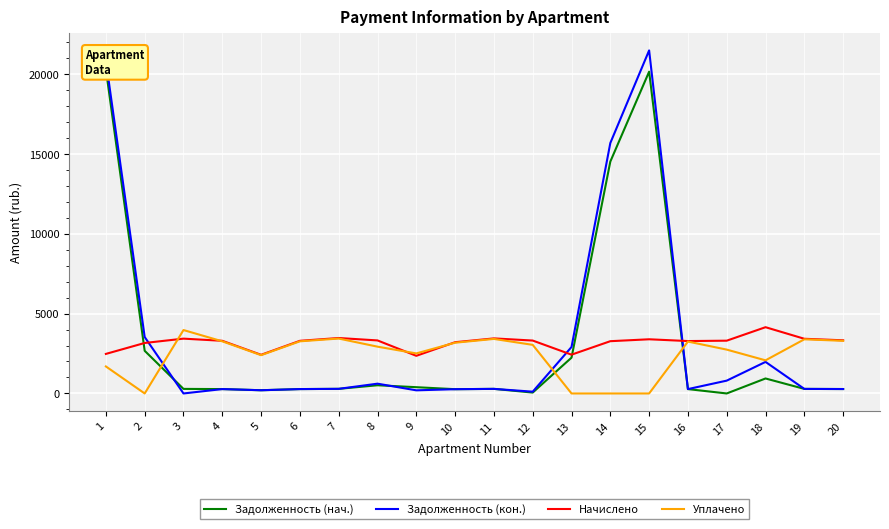

What is the total value across all series at 2?

9355.5